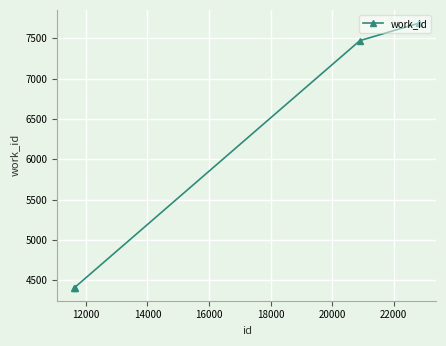

What is the maximum value shown in the chart?

7686